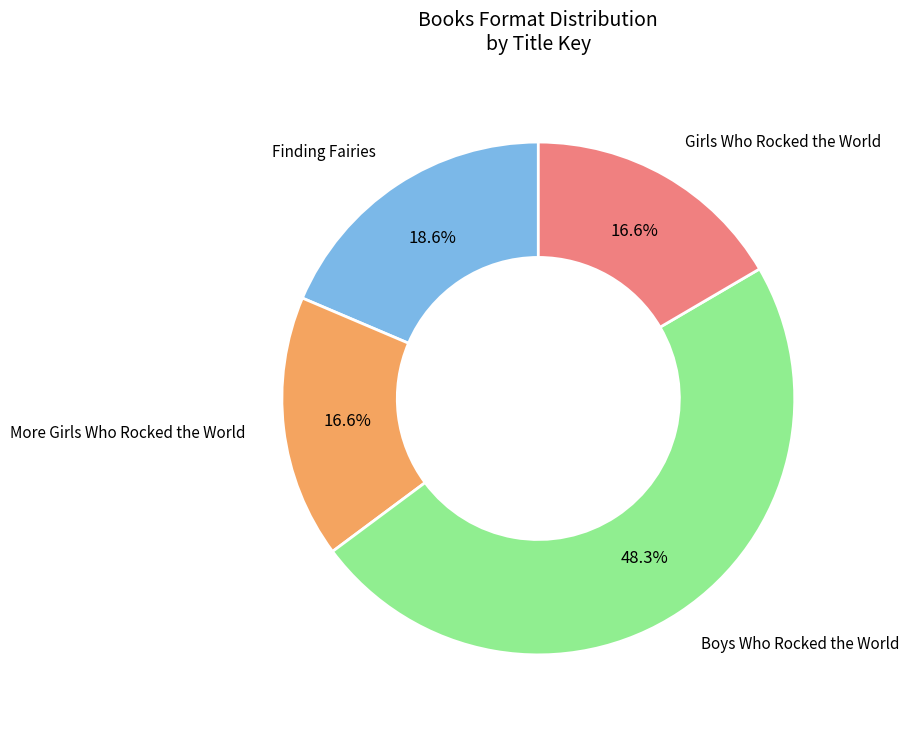

To the nearest percent, what percentage of the pie is Finding Fairies?

19%